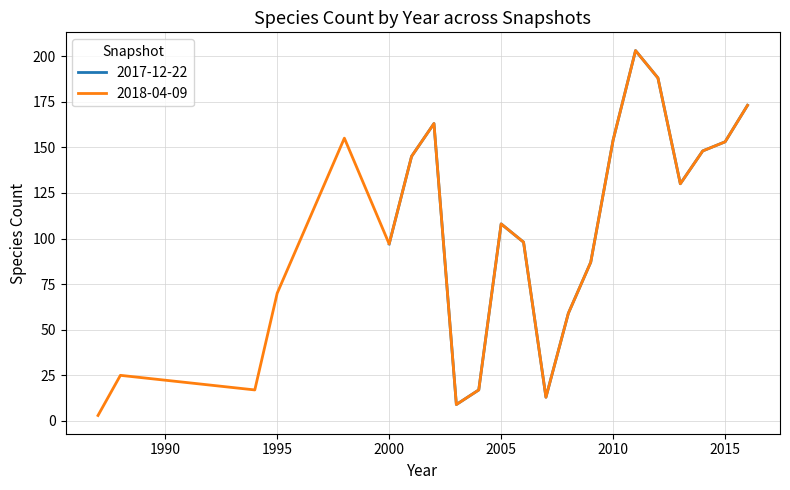

What is the average value of the 2017-12-22 series?

114